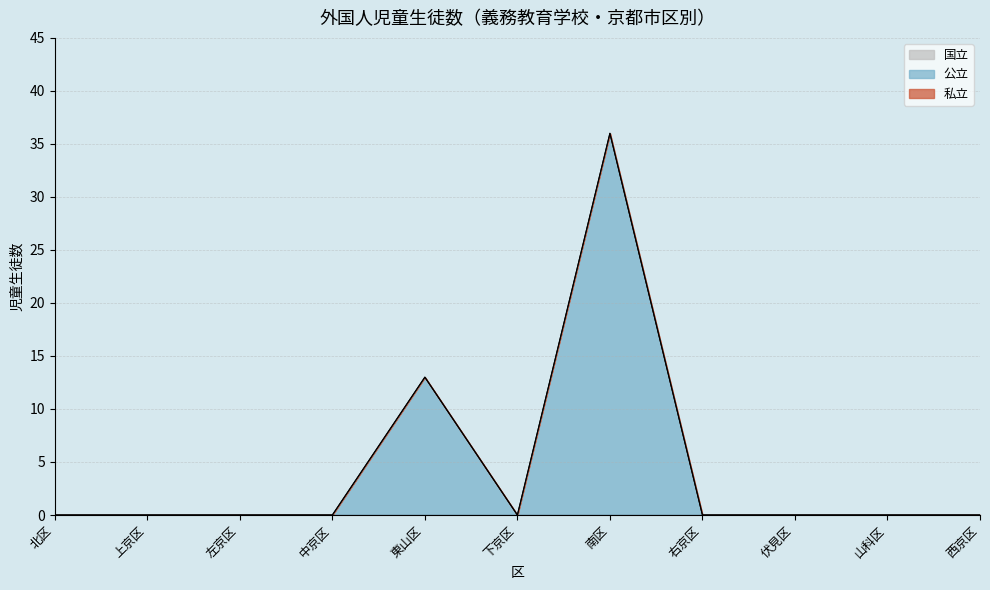

Does the chart display data point markers on the line(s)?

No